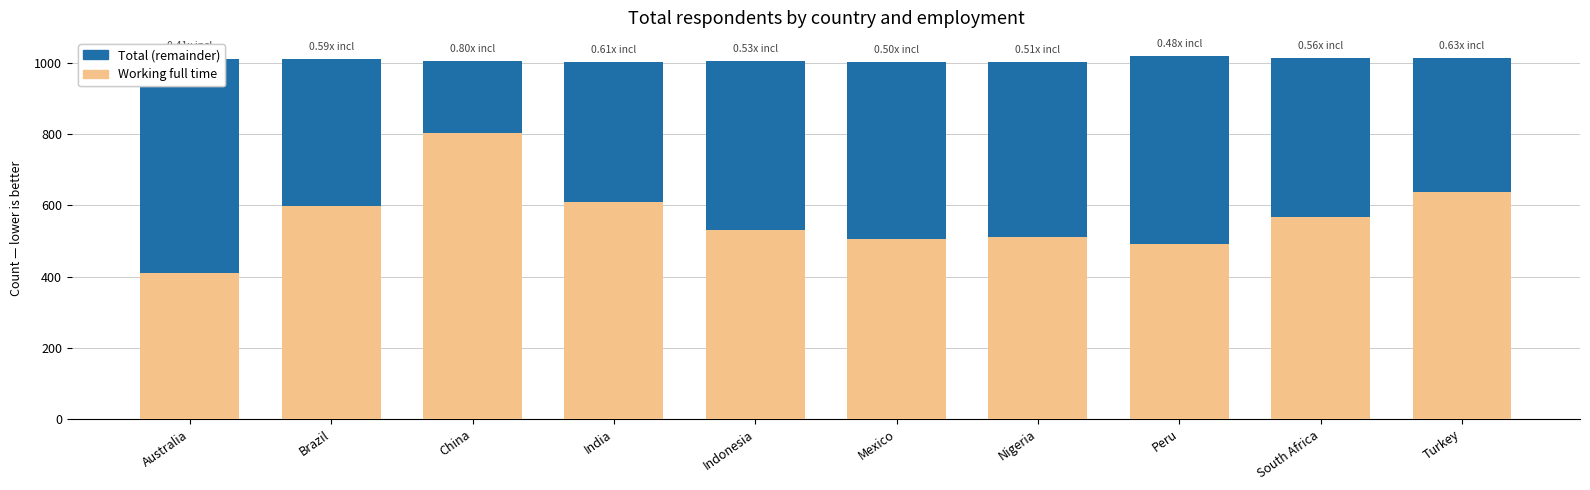

Where does the Total (remainder) series first go above 475?

Australia